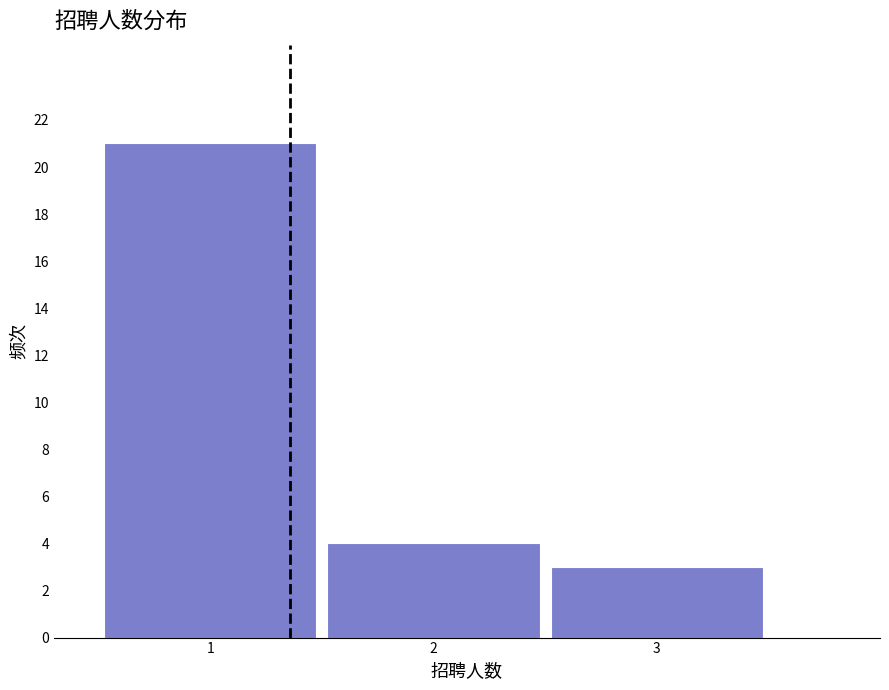

What is the height of the bar covering 0.5 to 1.5 on the x-axis? The values are not printed on the chart, so give them approximately, as read against the axis.

21